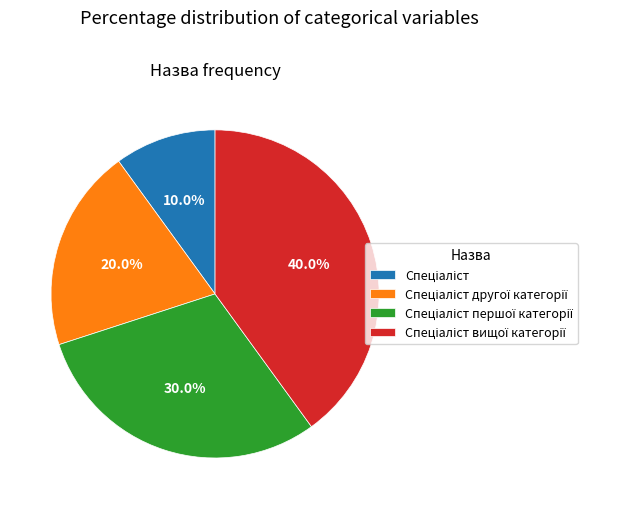

Is there a majority slice in this chart?

No